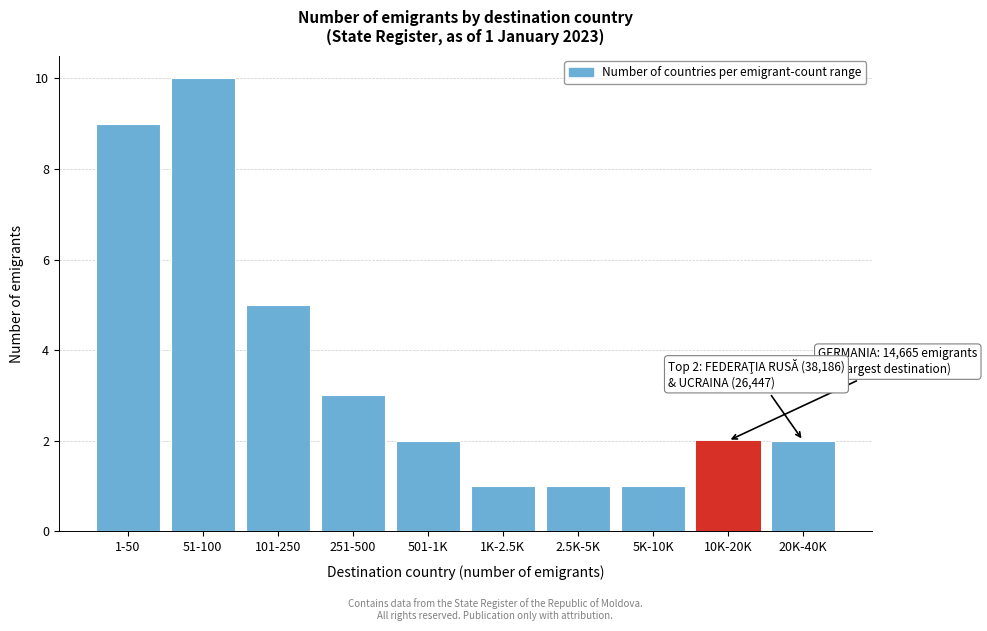

Reading right to left, list all the values displayed in this chart.

2	2	1	1	1	2	3	5	10	9